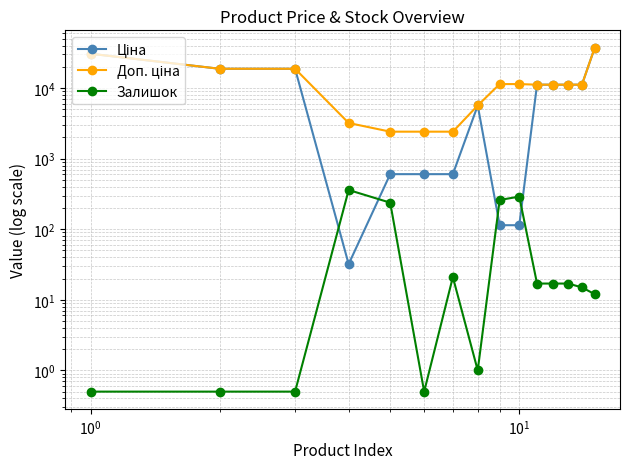

Reading left to right, list all the values displayed in this chart.

Ціна: 30717.1	18796.8	18796.8	32.0	603.7	603.7	603.7	5673.8	114.1	114.1	11188.2	11188.2	11188.2	11188.2	37593.6
Доп. ціна: 30717.1	18796.8	18796.8	3205.0	2414.8	2414.8	2414.8	5673.8	11410.0	11410.0	11188.2	11188.2	11188.2	11188.2	37593.6
Залишок: 0.5	0.5	0.5	360.0	238.0	0.5	21.0	1.0	260.0	290.0	17.0	17.0	17.0	15.0	12.0